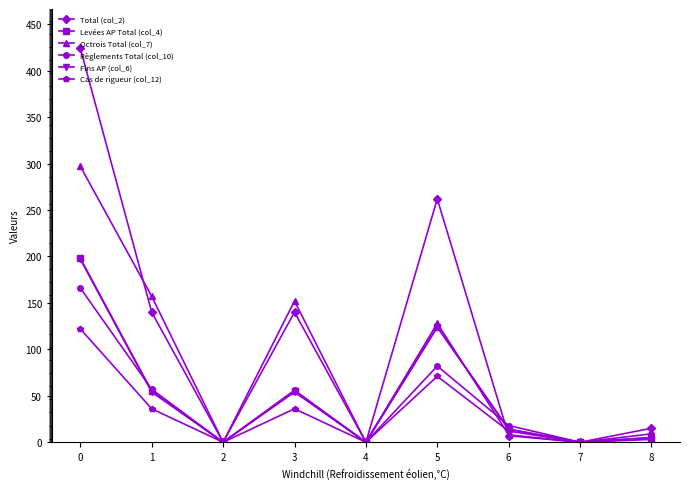

The Règlements Total (col_10) series shows 90 at 4. True or false?

False